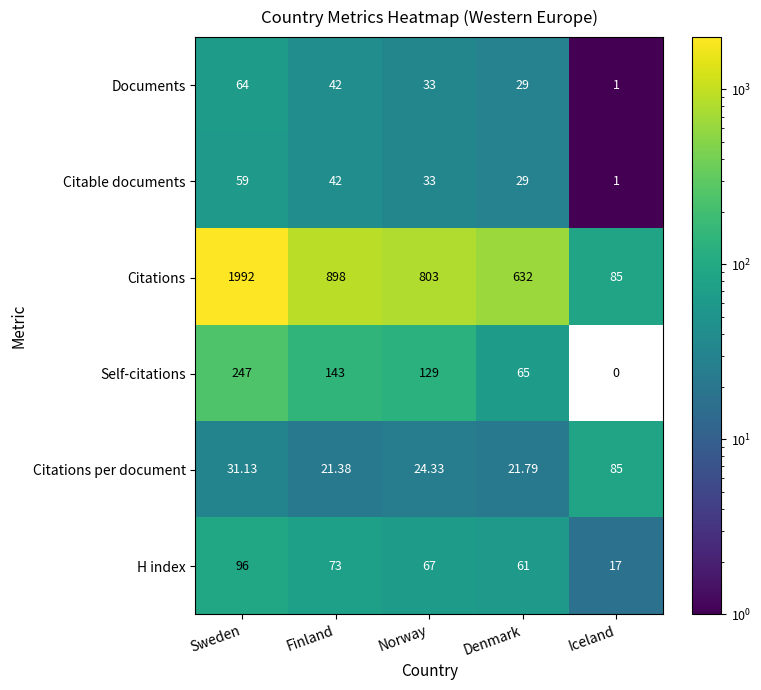

Rank the categories by Self-citations value from highest to lowest.

Sweden, Finland, Norway, Denmark, Iceland